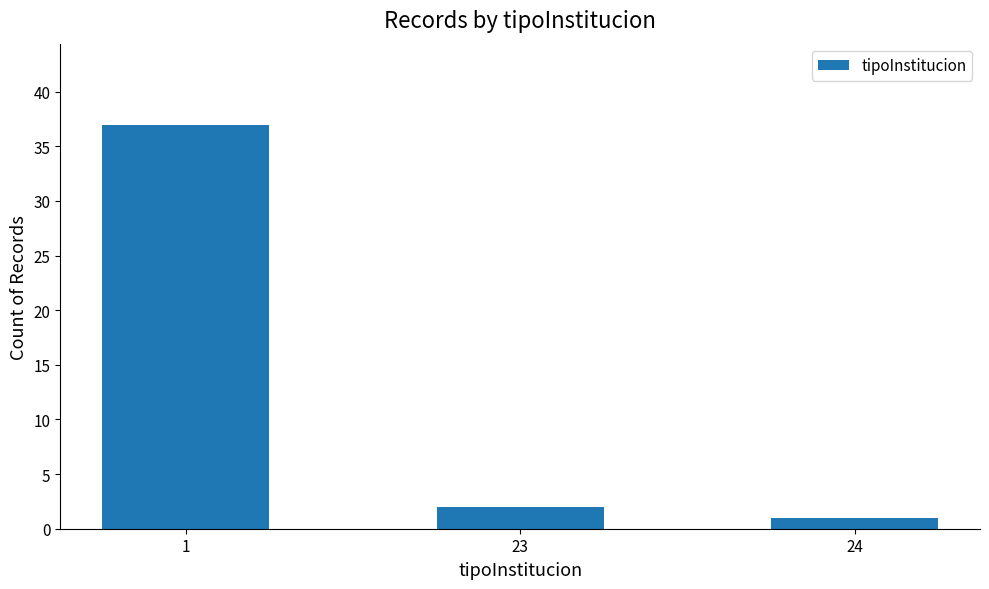

What is the greatest value displayed?

37